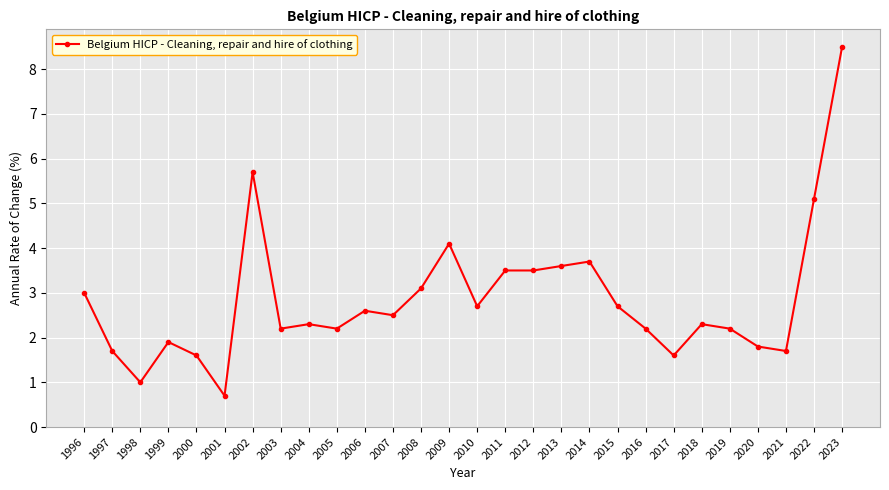

Read the value at 2023.

8.5